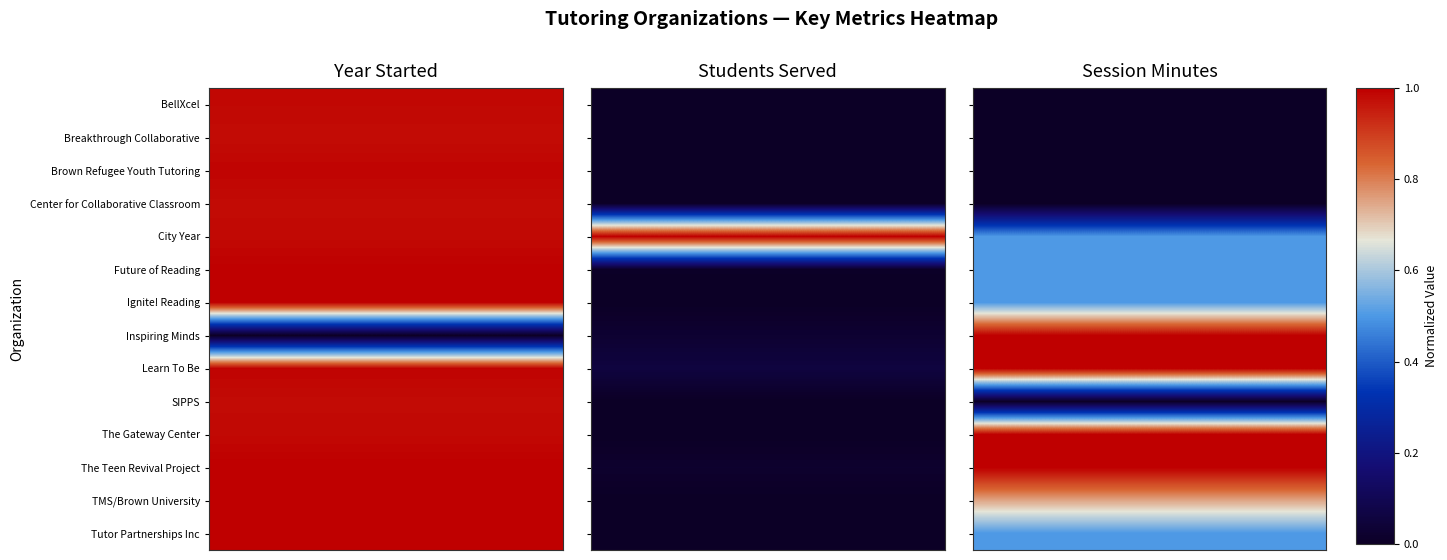

At how many categories does at least one series exceed 0?

40